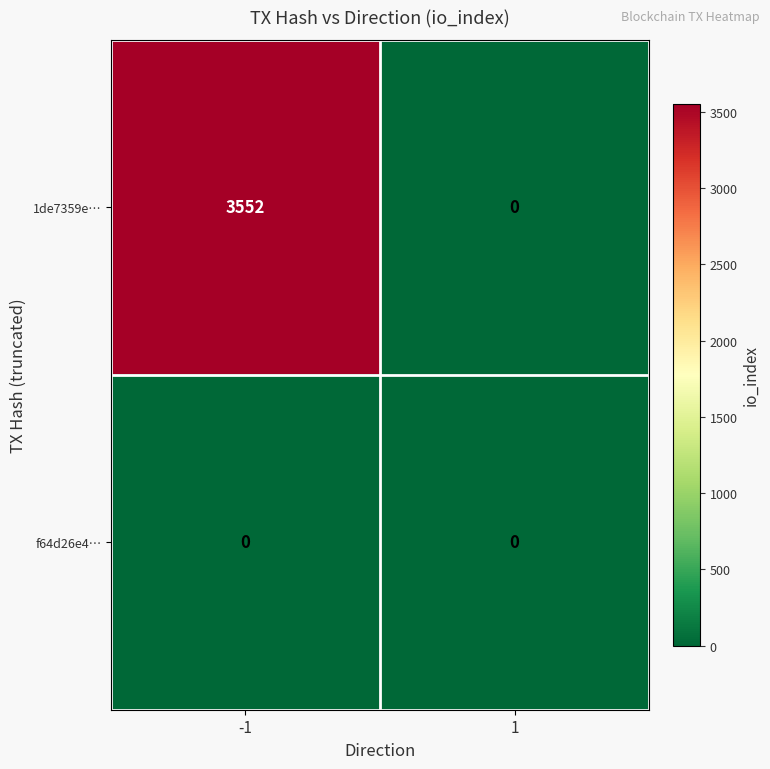

List the series in order of their overall mean, lowest first.

f64d26e4…, 1de7359e…